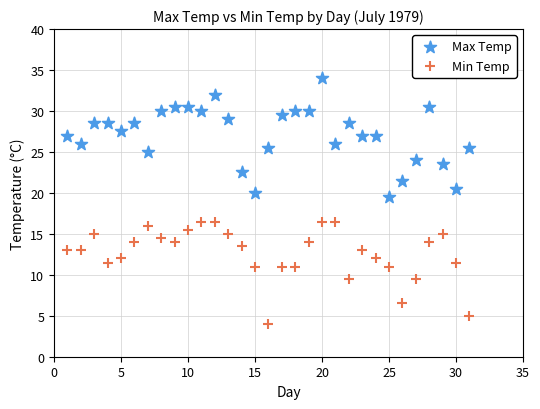

Across all data points, what is the range of Y values (max minus min)?

30.0